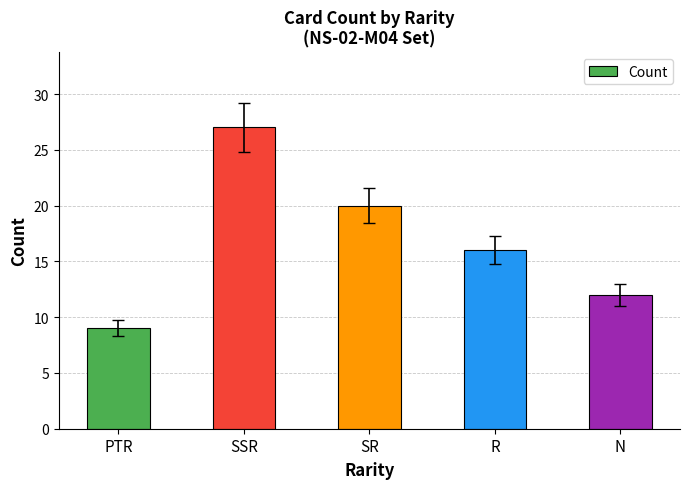

What is the minimum value shown in the chart?

9